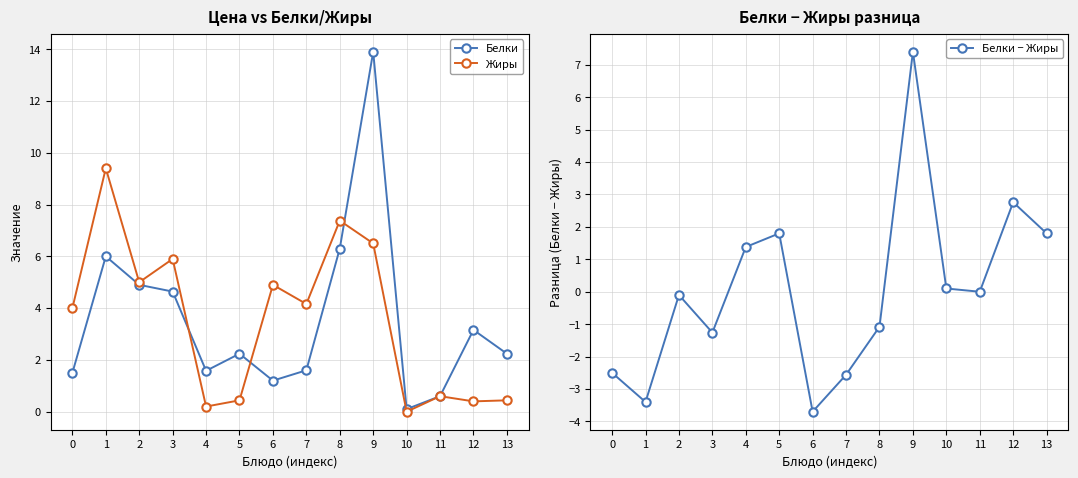

True or false: Белки and Белки − Жиры intersect in this chart.

False